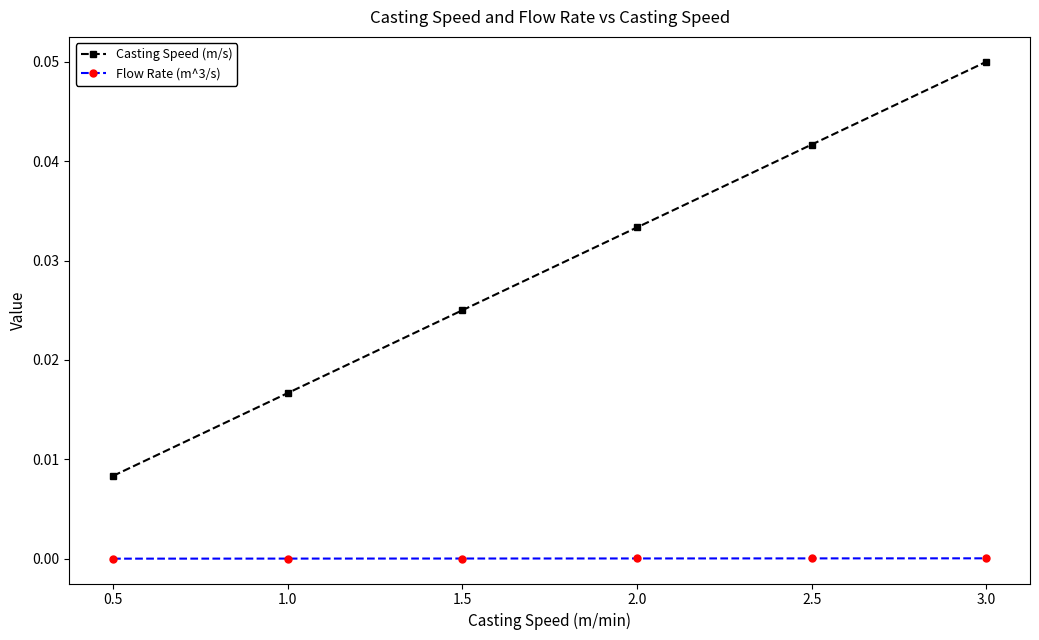

True or false: Casting Speed (m/s) has a value of 0.0 at 1.0.

True